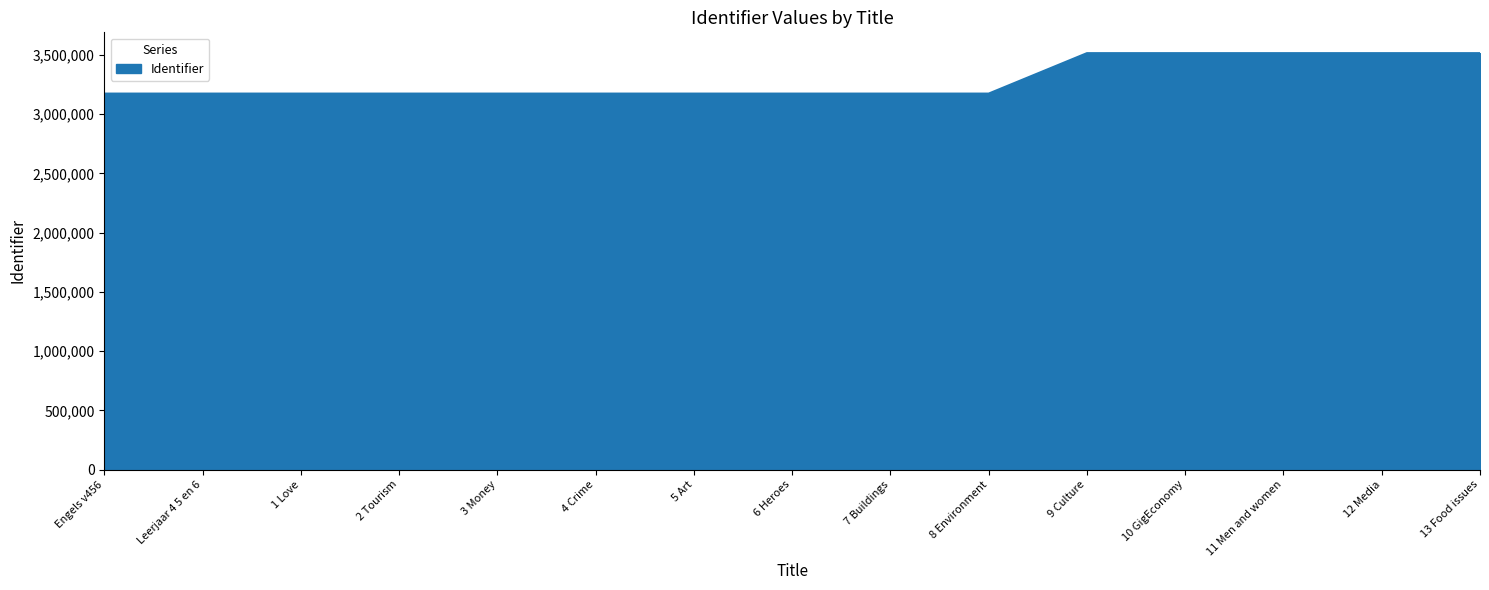

What is the change in value from 2 Tourism to 12 Media?

+341305